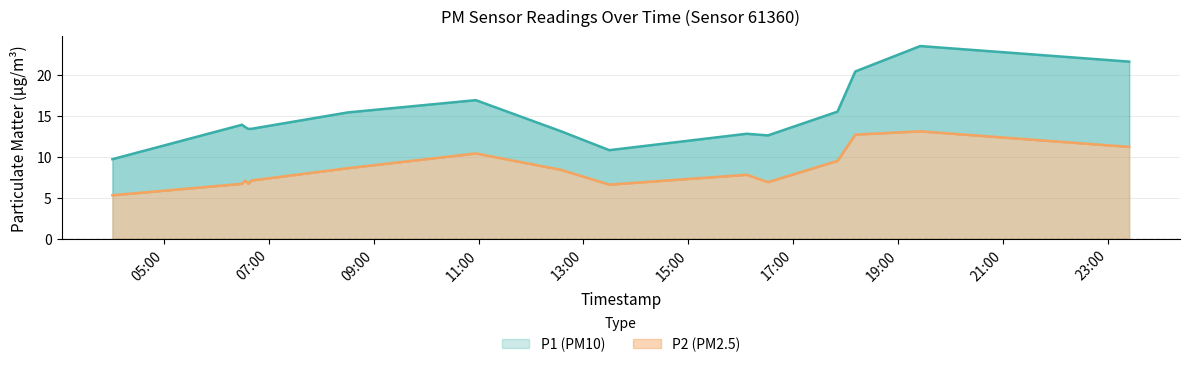

True or false: P1 has more than 2 points higher than both neighbors.

True